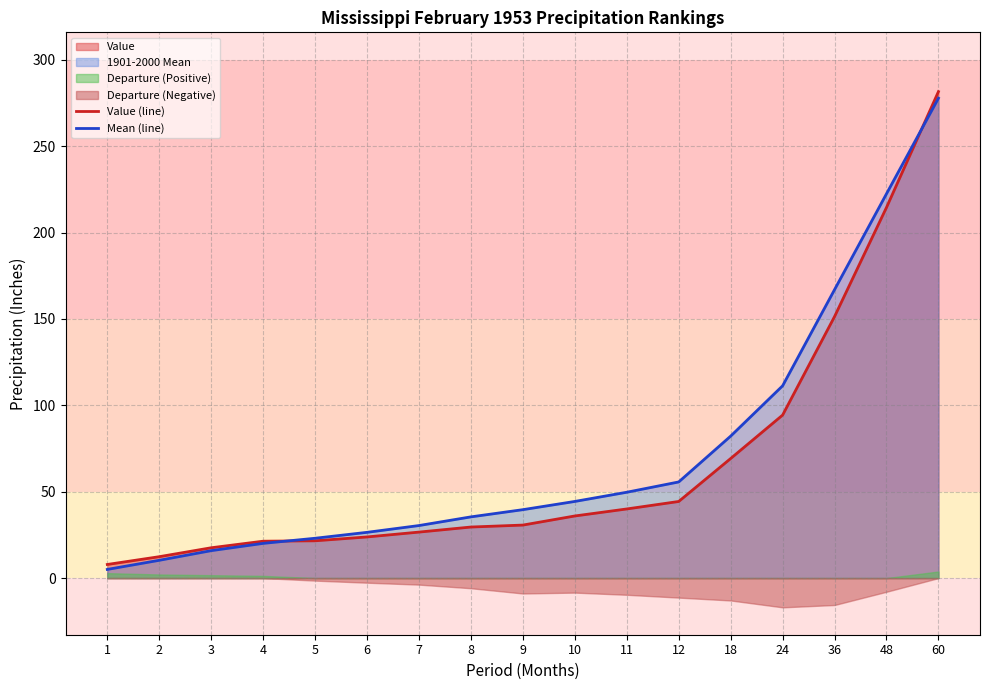

Is the value of Mean (line) at 10 greater than the value of Value (line) at 6?

Yes